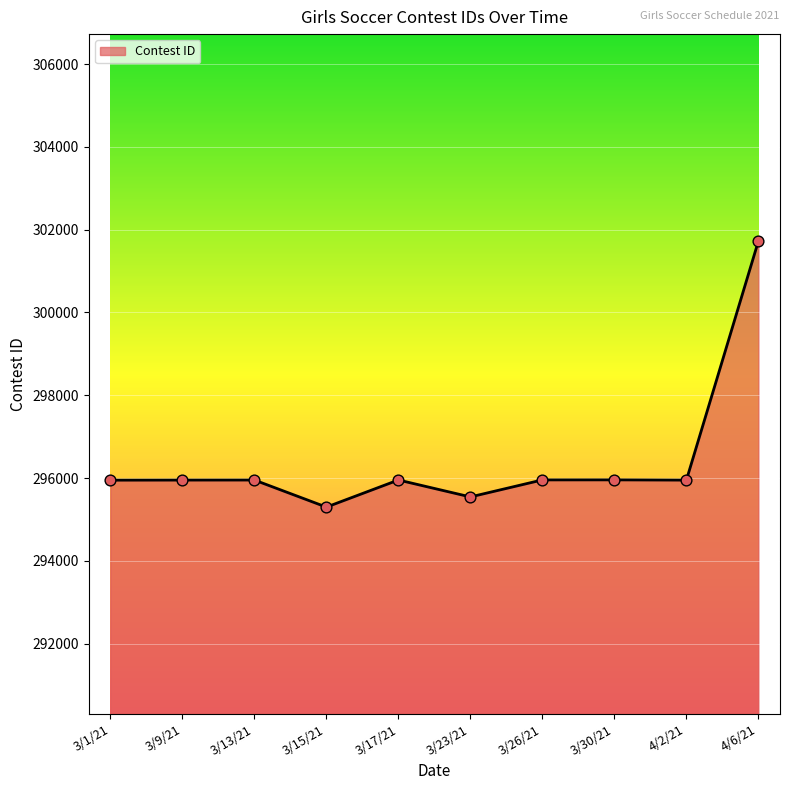

Between 3/1/21 and 3/15/21, which is larger?

3/1/21